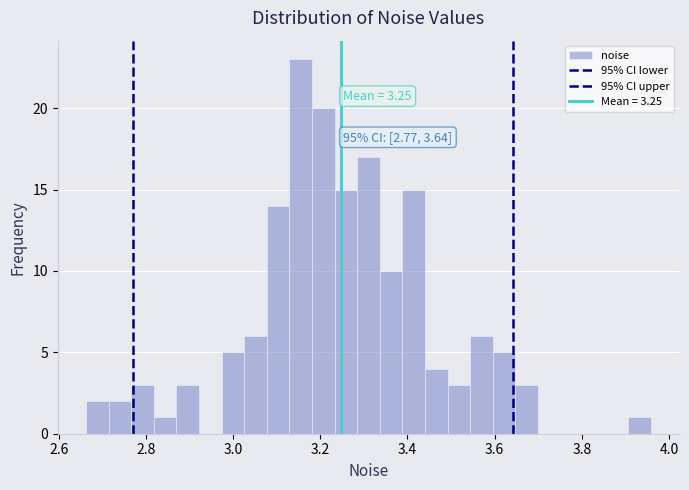

Around what value on the x-axis is the tallest bar? Give the approximate position of its centre, as read against the axis.

3.16